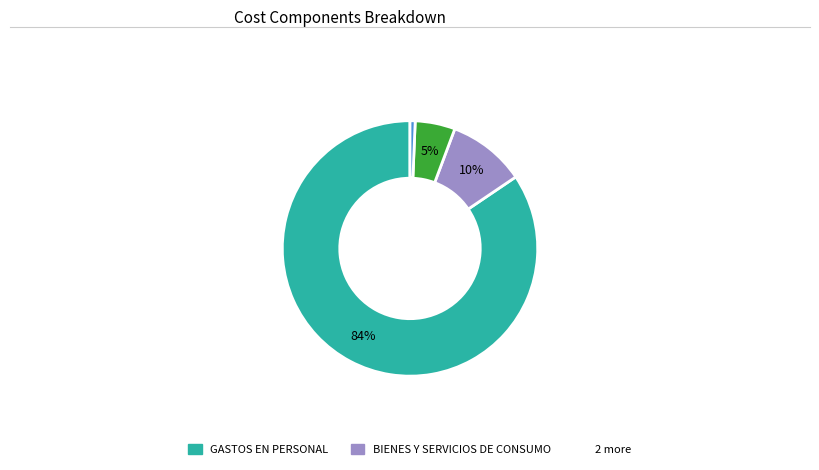

Is there a majority slice in this chart?

Yes